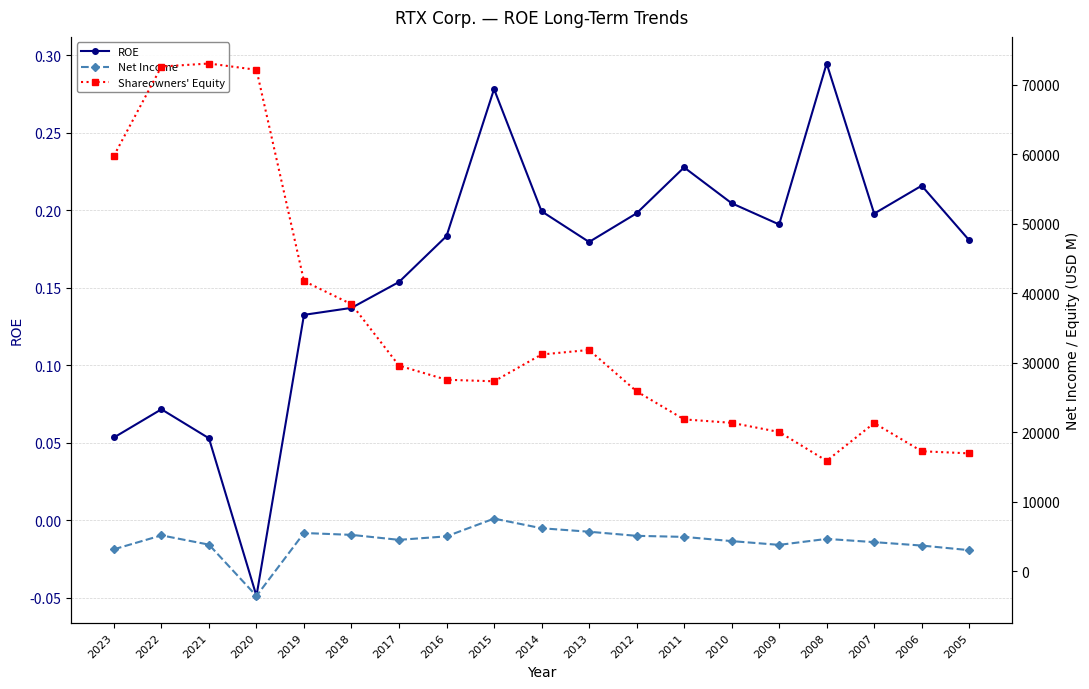

Is the value of ROE at 2019 greater than the value of Shareowners' Equity at 2008?

No